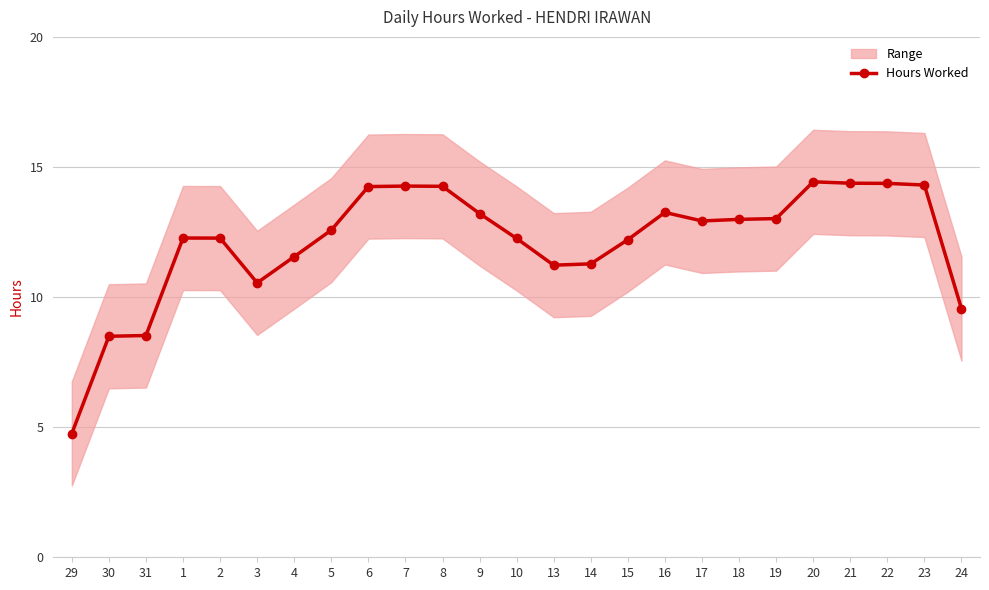

Which label corresponds to the largest value in the chart?

20